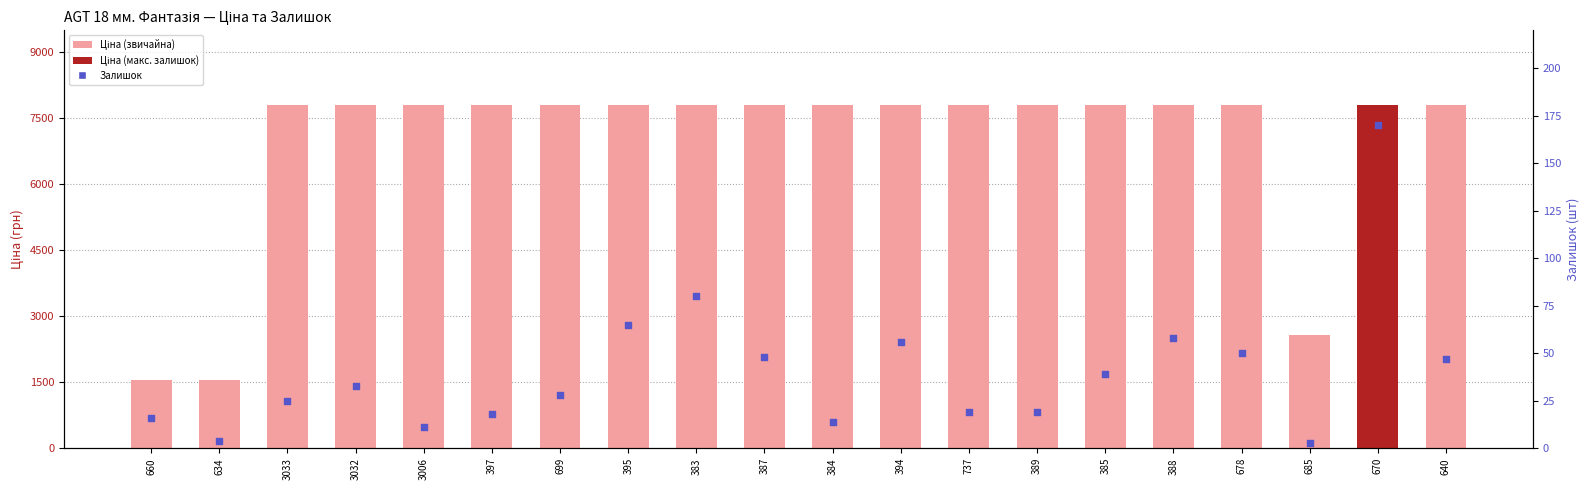

At which category is the sum across all series the highest?

670